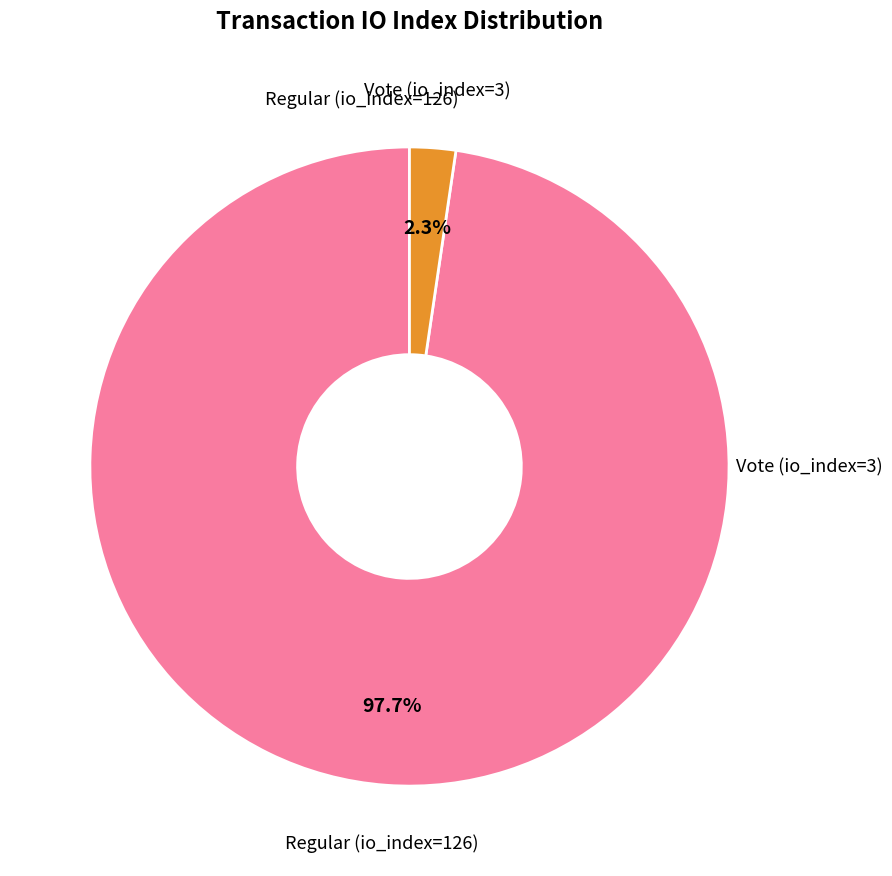

How many segments does this pie chart have?

2